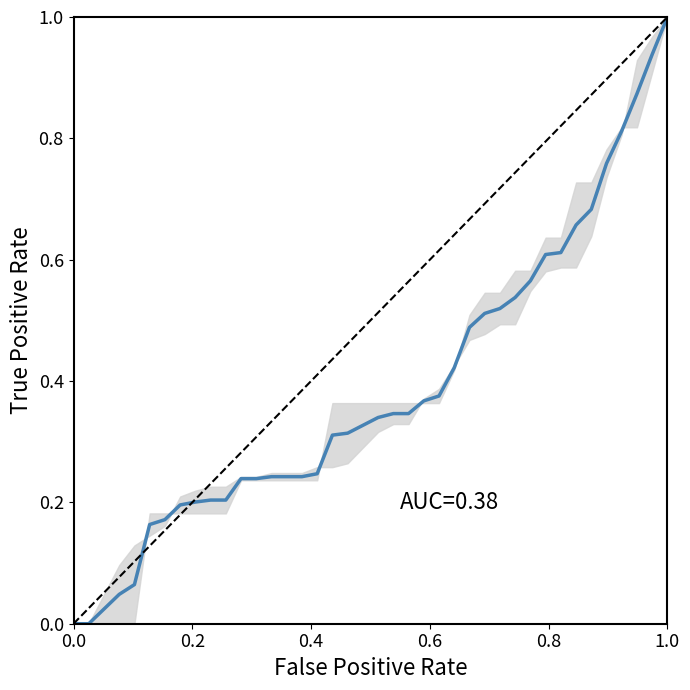

What is the difference between the maximum and minimum values?

1.0